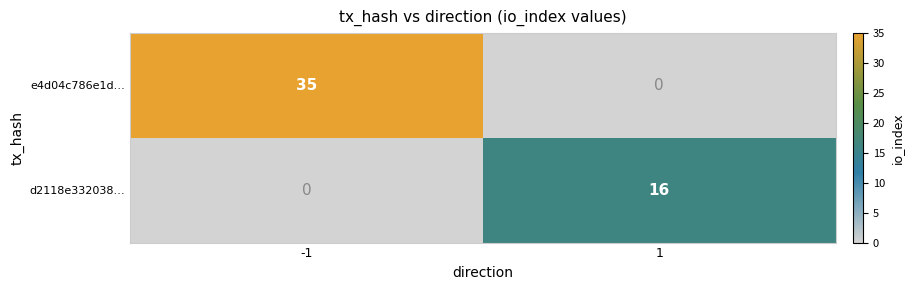

Between -1 and 1, which series saw the biggest shift?

e4d04c786e1d…